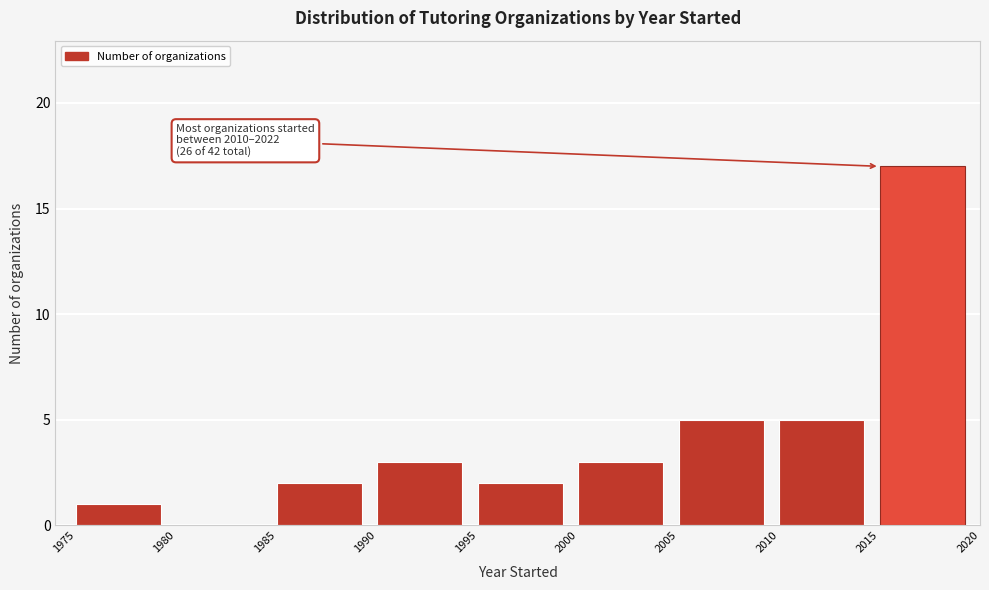

Which range on the x-axis has the tallest bar?

2015 to 2020